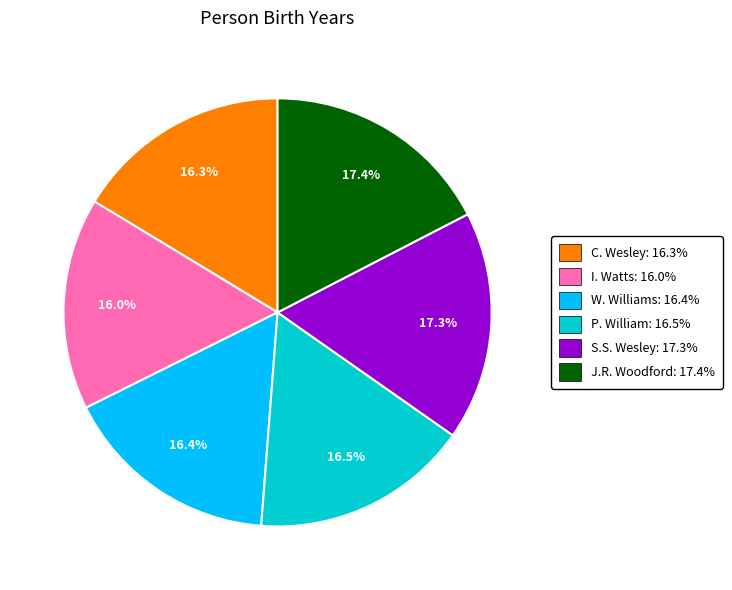

To the nearest percent, what is the difference between the largest and smallest slice percentages?

1%